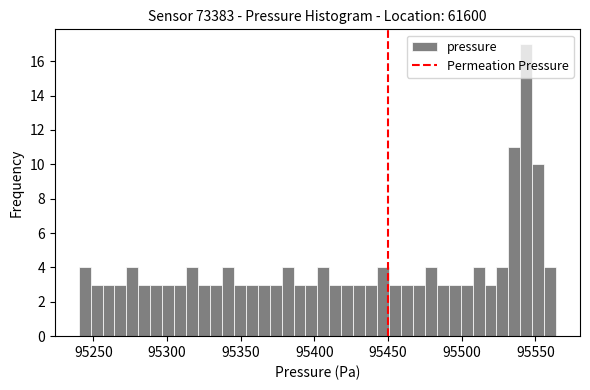

Around what value on the x-axis is the tallest bar? Give the approximate position of its centre, as read against the axis.

95545